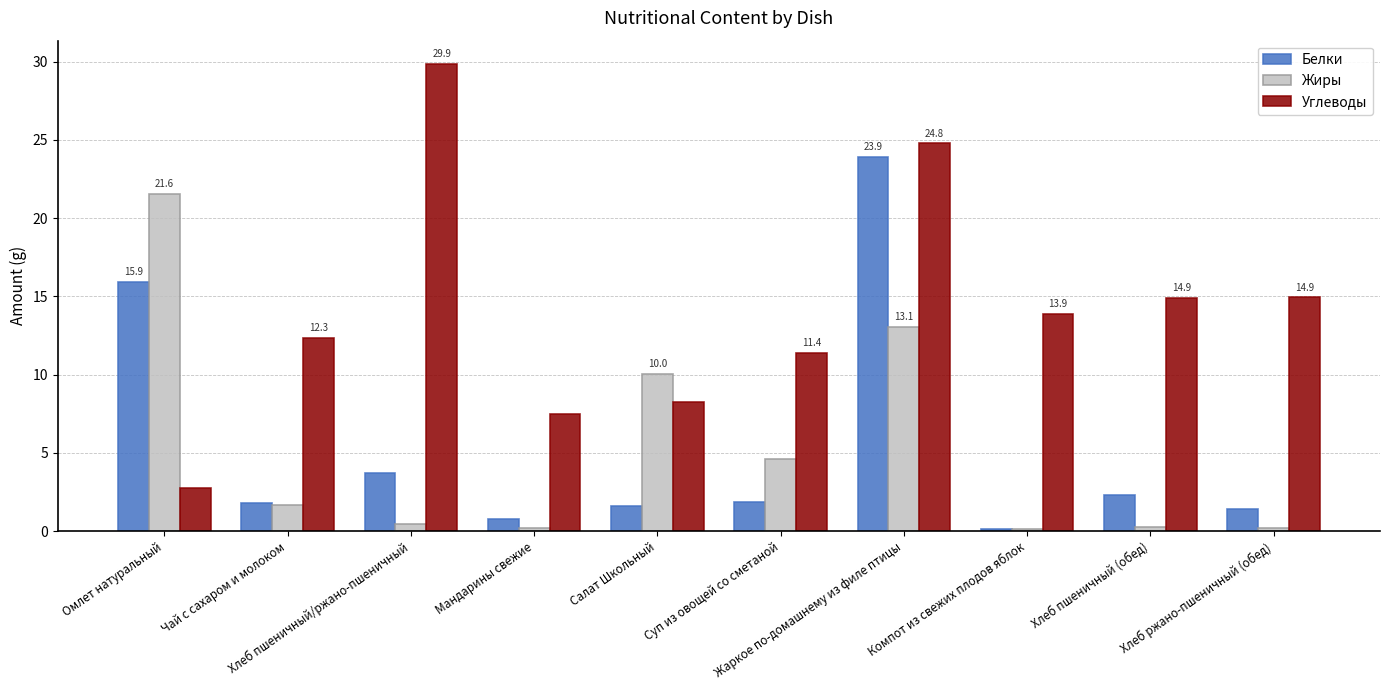

What is the difference between the maximum and minimum values in the Углеводы series?

27.1